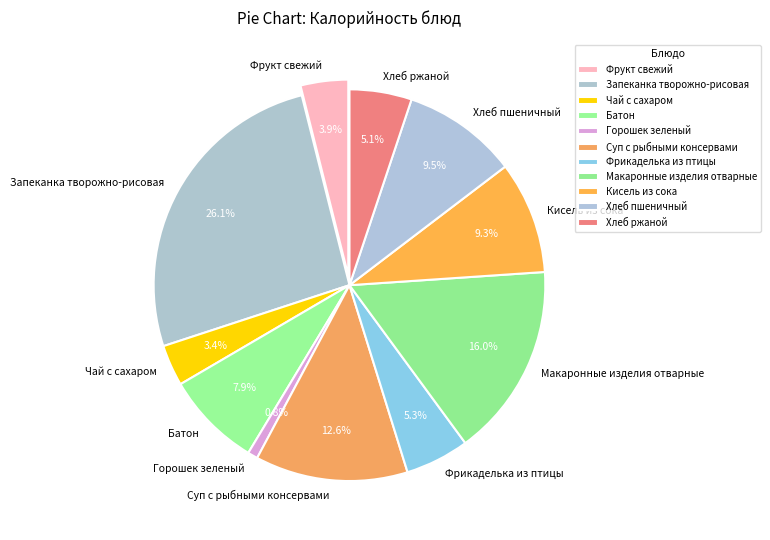

Rank the categories by value from lowest to highest.

Горошек зеленый, Чай с сахаром, Фрукт свежий, Хлеб ржаной, Фрикаделька из птицы, Батон, Кисель из сока, Хлеб пшеничный, Суп с рыбными консервами, Макаронные изделия отварные, Запеканка творожно-рисовая